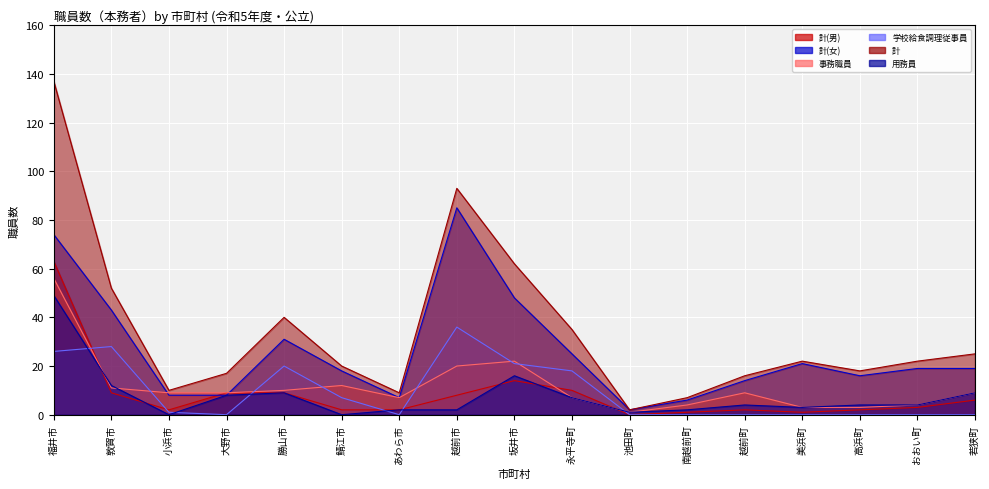

What are all the series names shown in the legend?

計(男), 計(女), 事務職員, 学校給食調理従事員, 計, 用務員